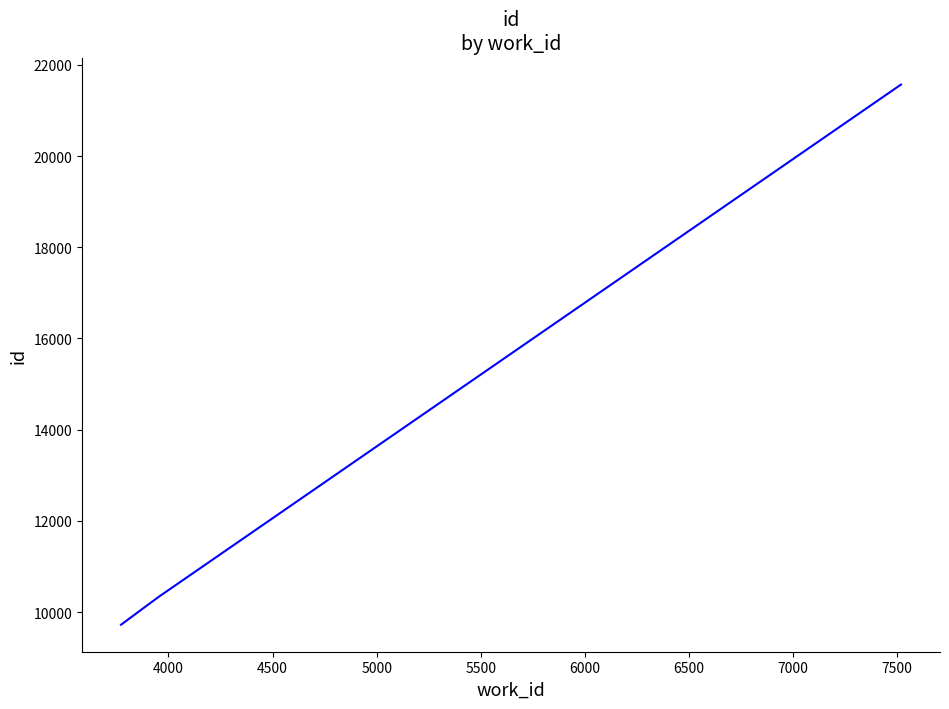

What is the smallest value displayed?

9725